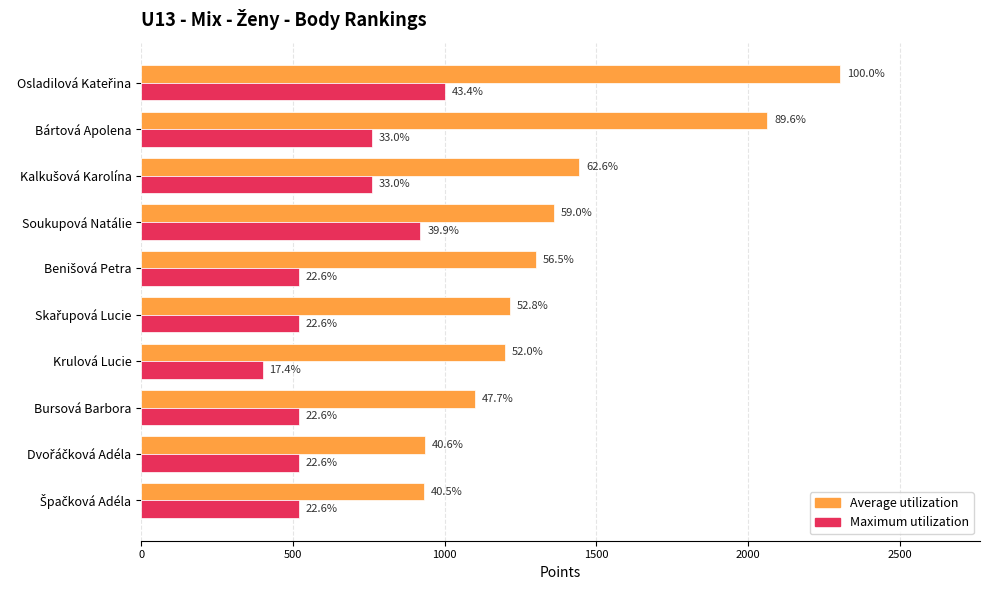

What are all the series names shown in the legend?

Average utilization, Maximum utilization